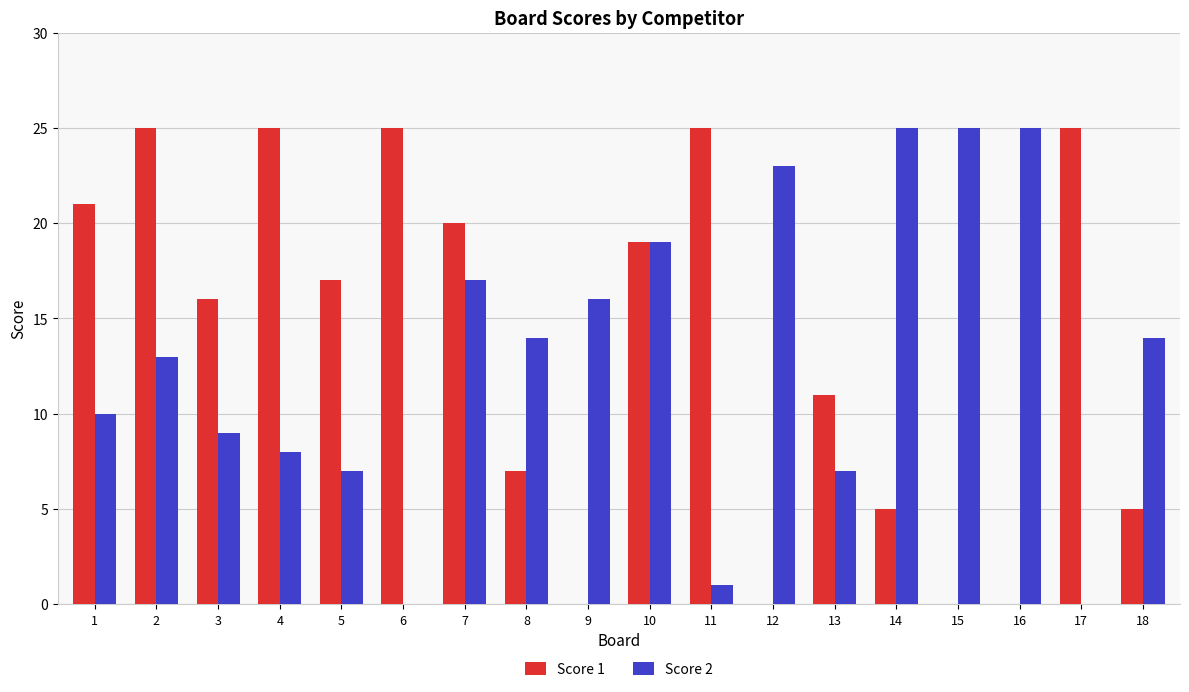

The Score 2 series shows 43 at 15. True or false?

False